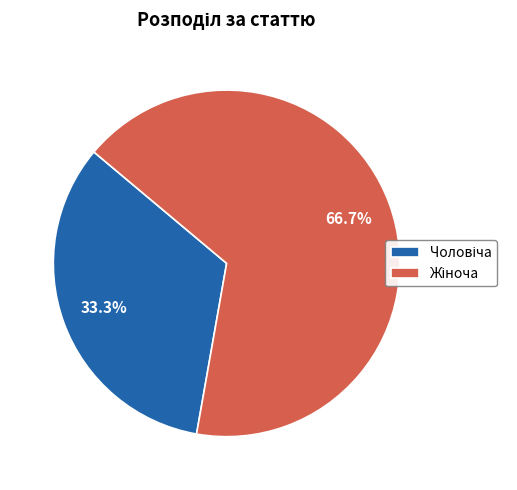

Is there any slice that represents more than half of the pie?

Yes